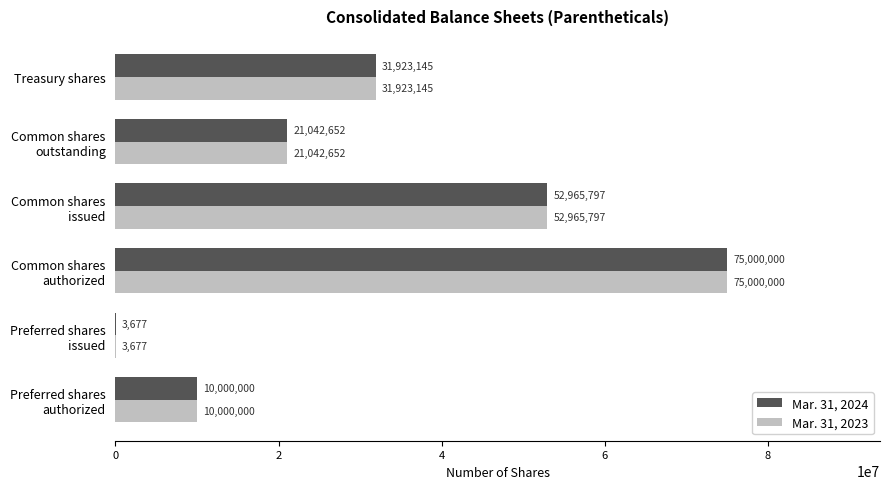

What is the sum of all Mar. 31, 2024 values?

190935271